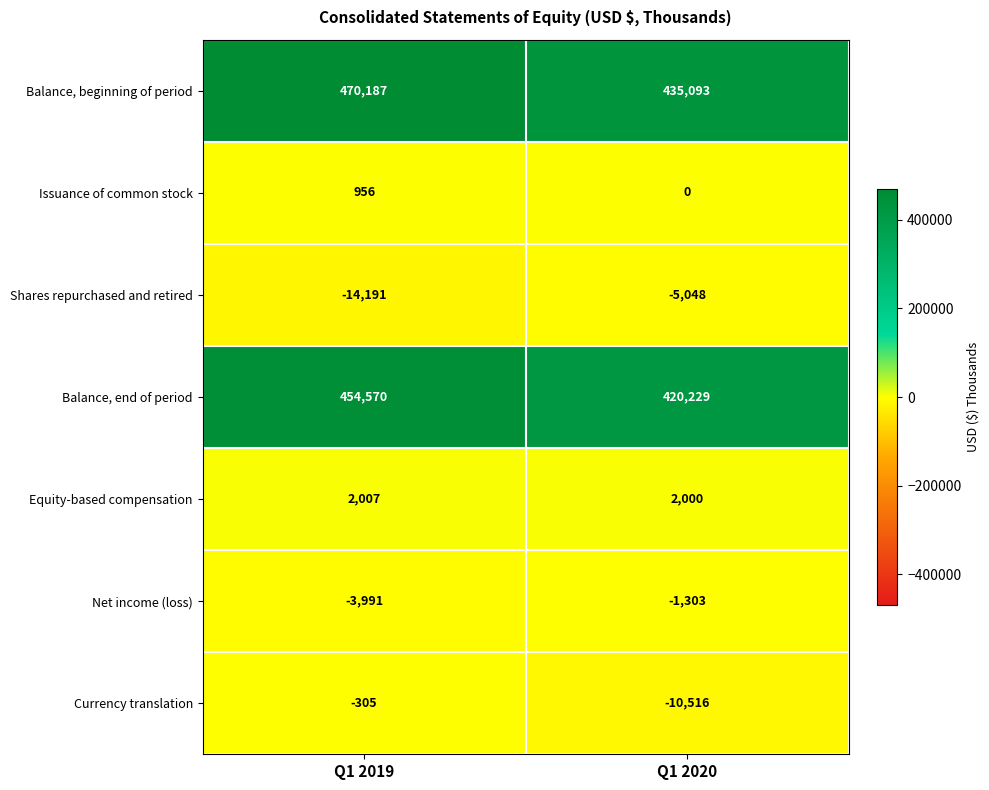

At which label is Equity-based compensation closest to 2003?

Q1 2020